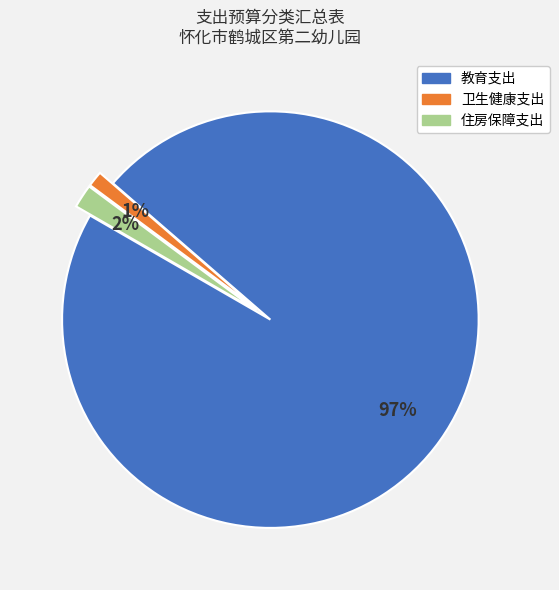

What percentage is the 卫生健康支出 slice, to the nearest percent?

1%